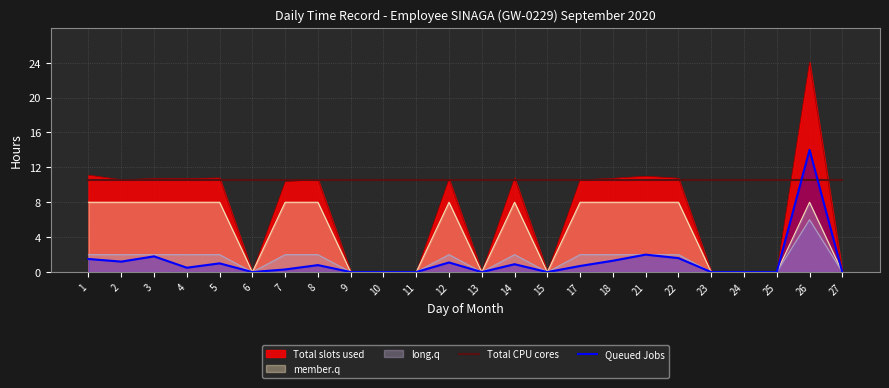

What are all the series names shown in the legend?

Total slots used, member.q, long.q, Total CPU cores, Queued Jobs